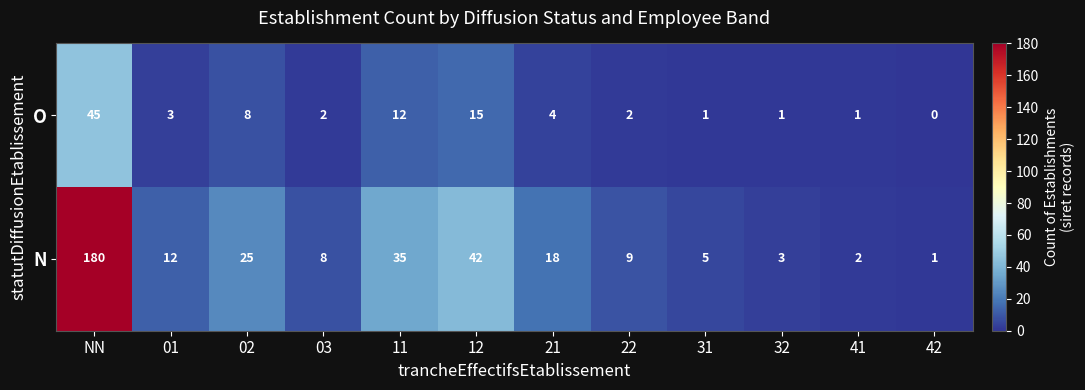

What is the difference between the maximum and minimum values in the N series?

179